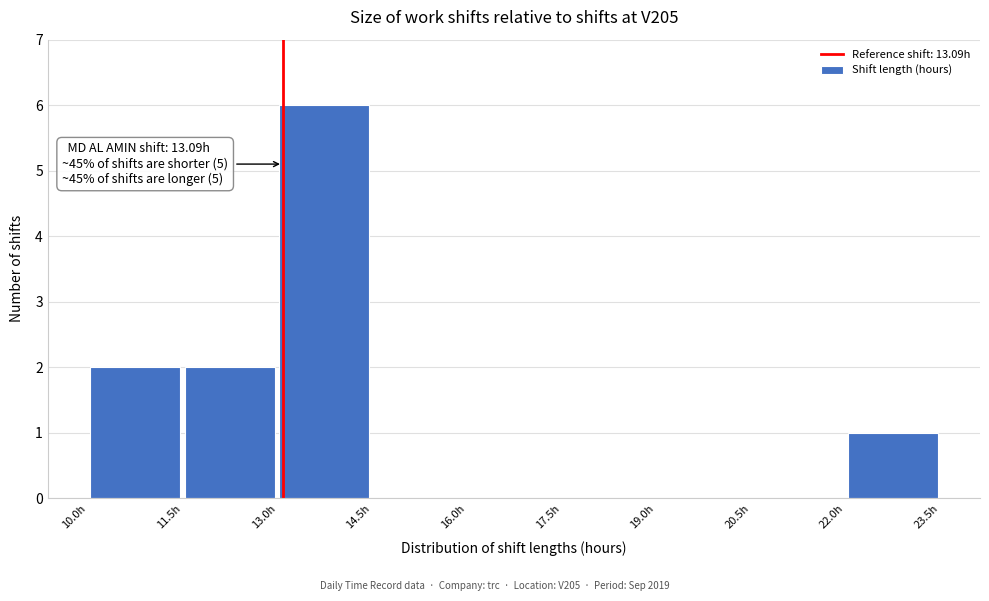

Which range on the x-axis has the tallest bar?

13.0 to 14.5